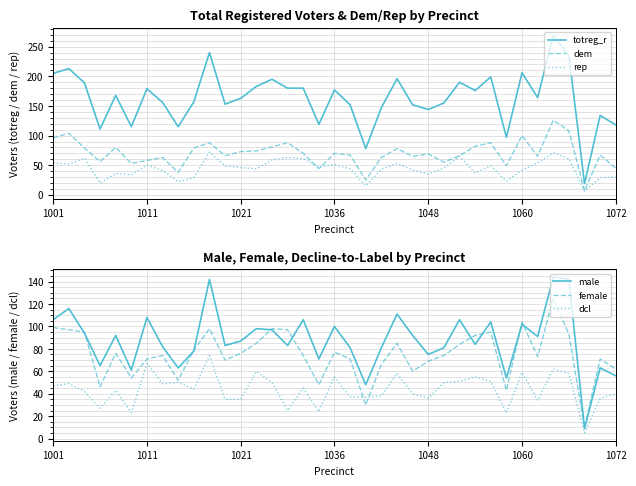

Is the value of male at 27 greater than the value of rep at 14?

Yes